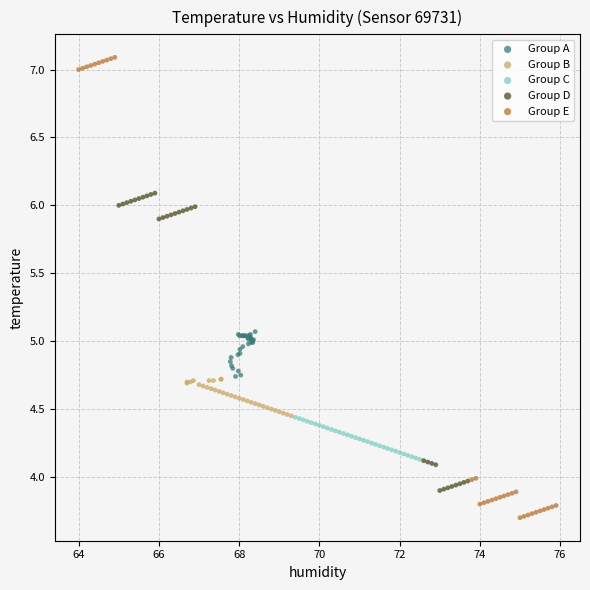

Which series reaches the minimum Y coordinate?

Group E